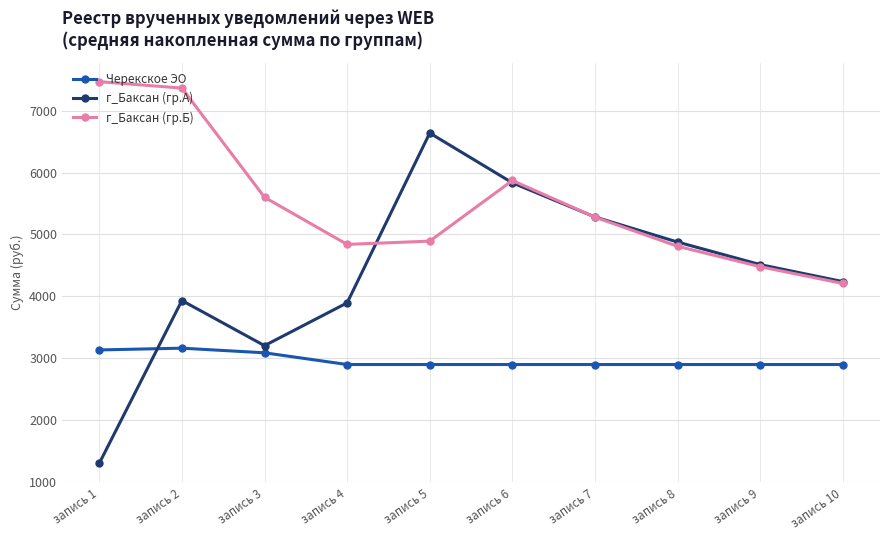

Which series has the largest total across all categories?

г_Баксан (гр.Б)